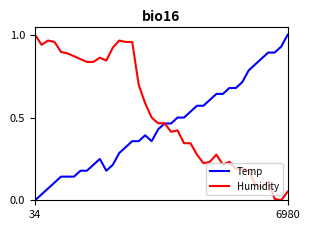

Rank the series by their average value, from highest to lowest.

Humidity, Temp